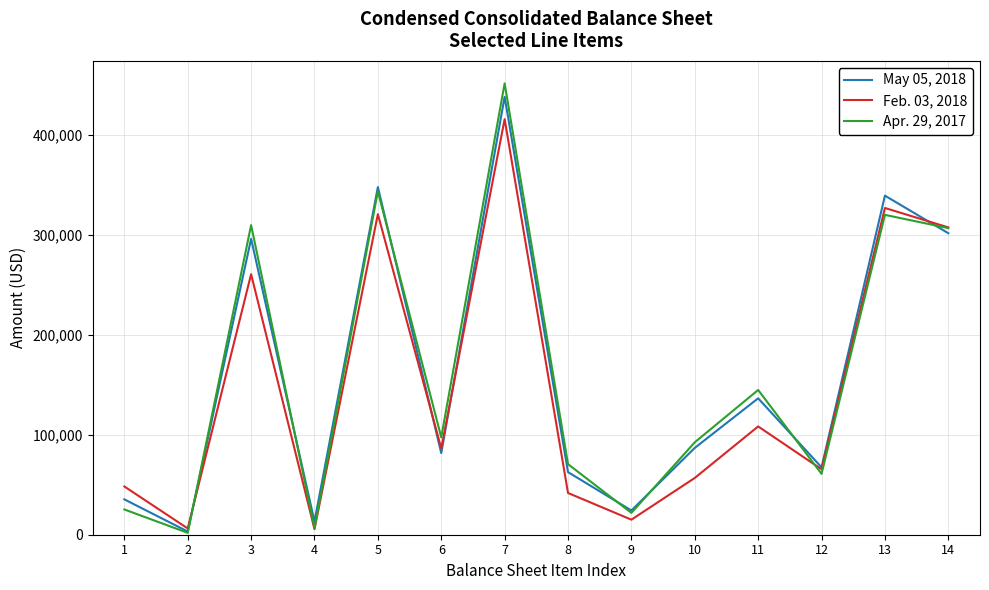

At which category is the sum across all series the highest?

7